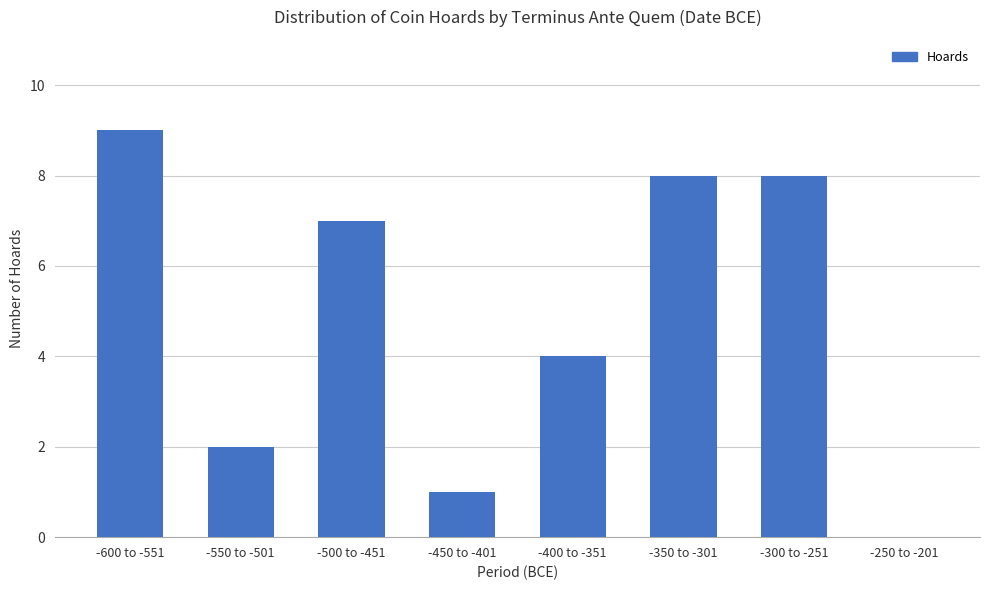

What is the change in value from -400 to -351 to -300 to -251?

+4